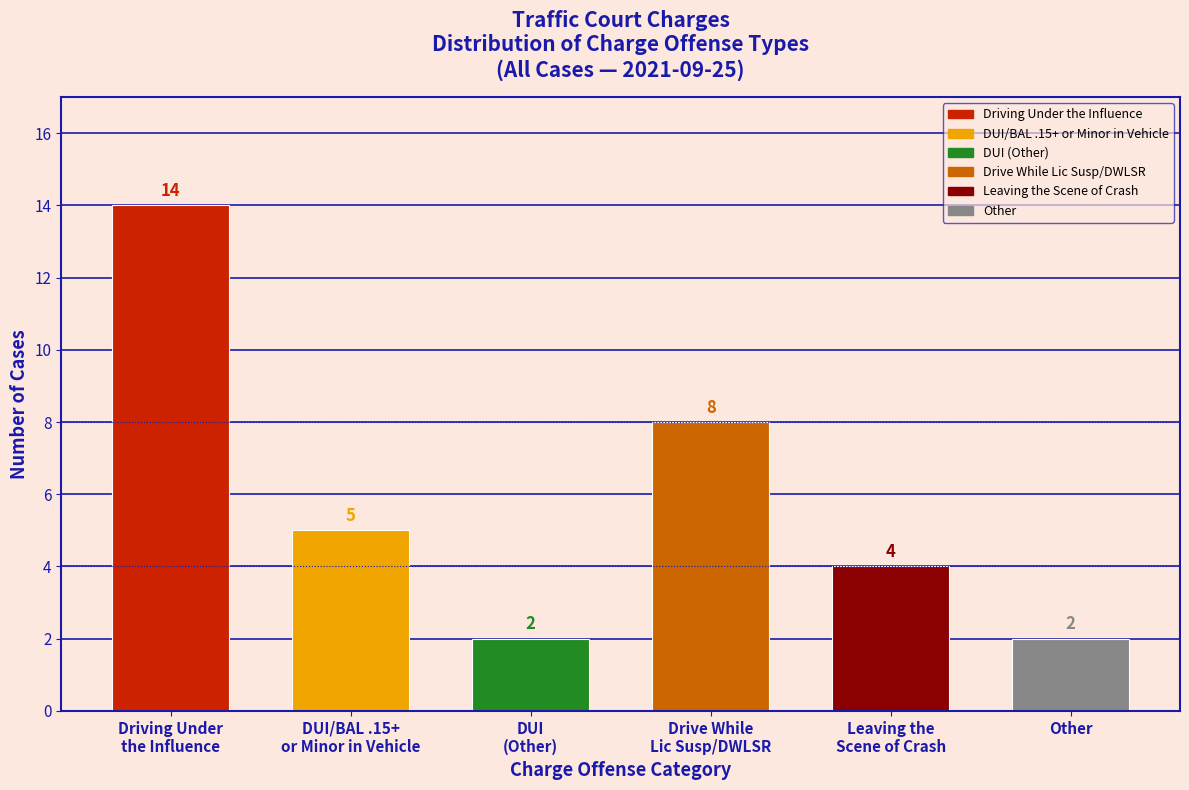

Reading left to right, what are all the values shown in this chart?

14	5	2	8	4	2